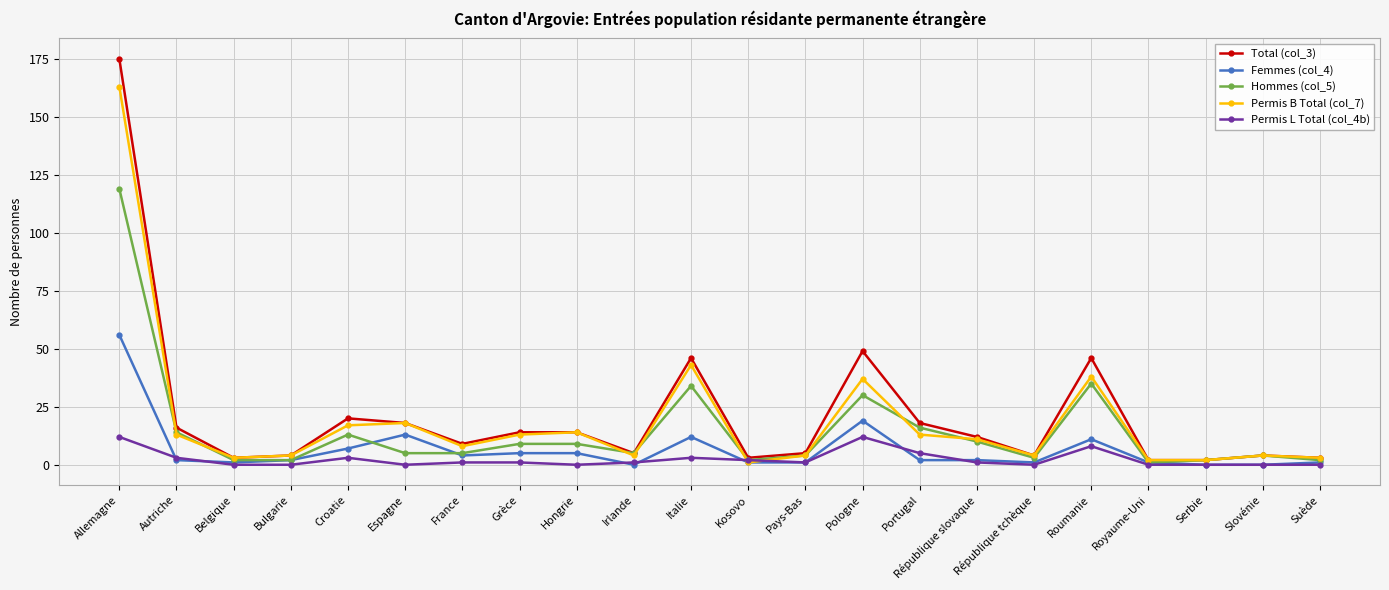

What is the sum of all Femmes (col_4) values?

146